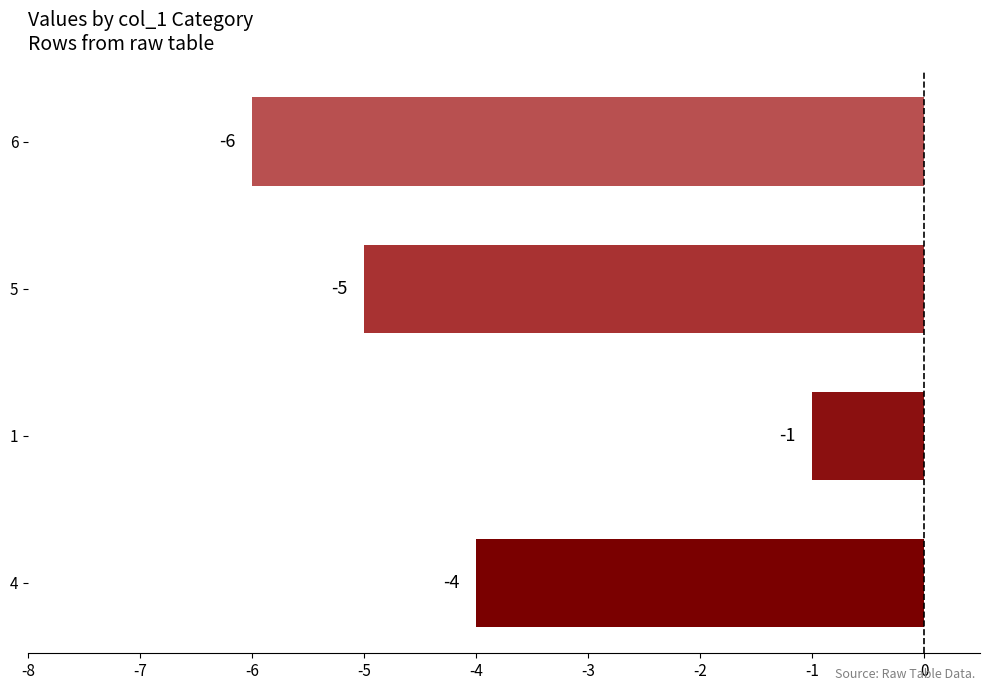

Which label corresponds to the largest value in the chart?

1